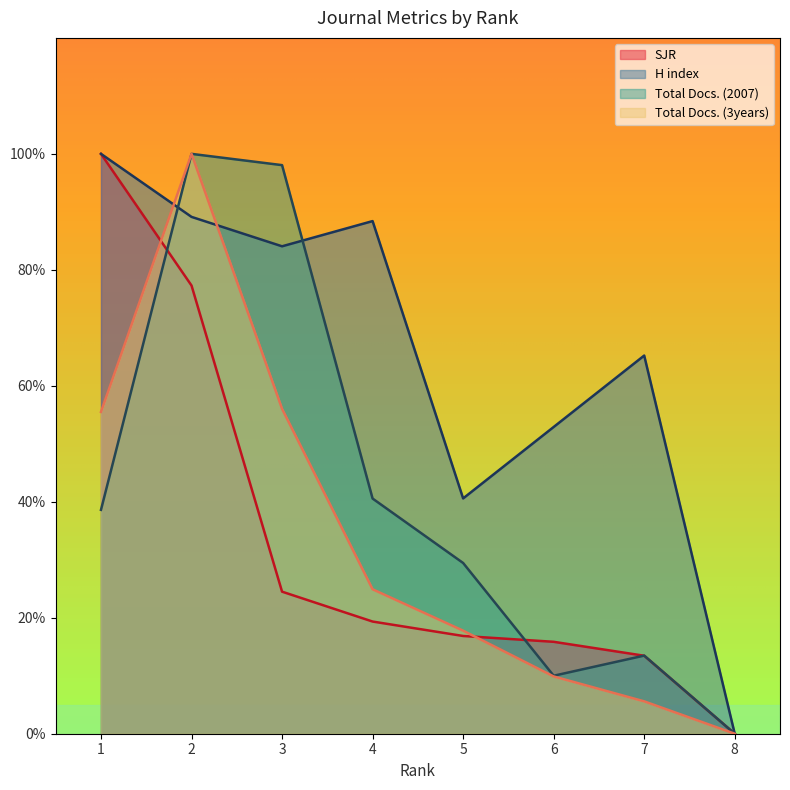

What is the value of the Total Docs. (2007) point at the 3rd from the left?

98.1